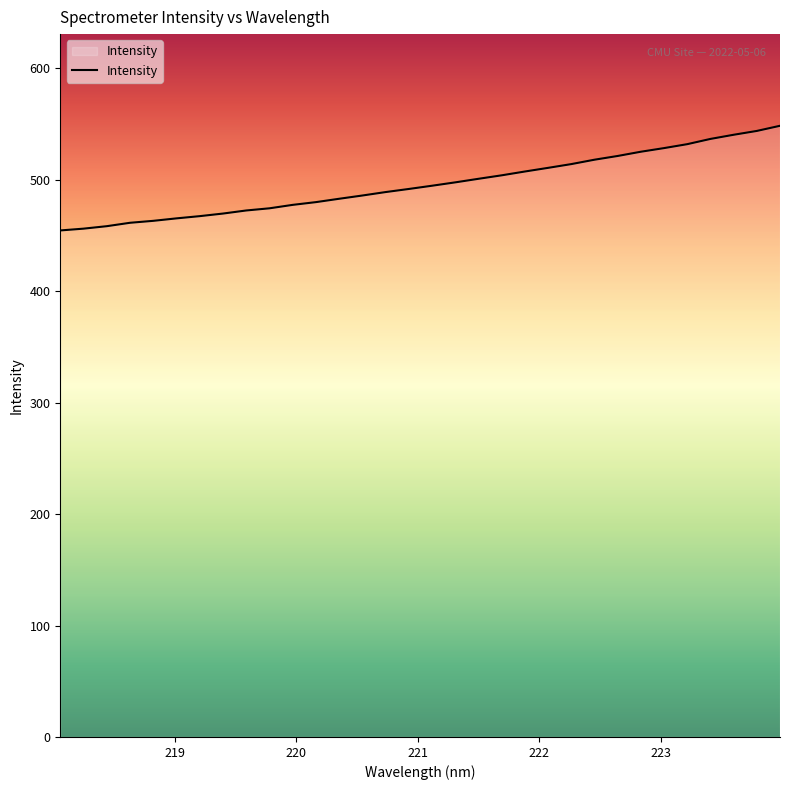

What is the smallest value displayed?

454.5